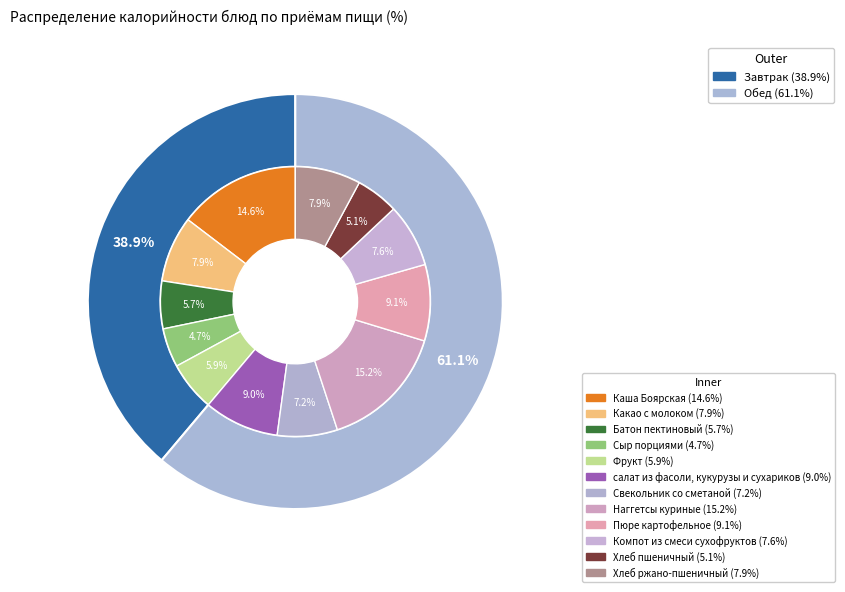

The Компот из смеси сухофруктов slice represents 1% of the pie. True or false?

False